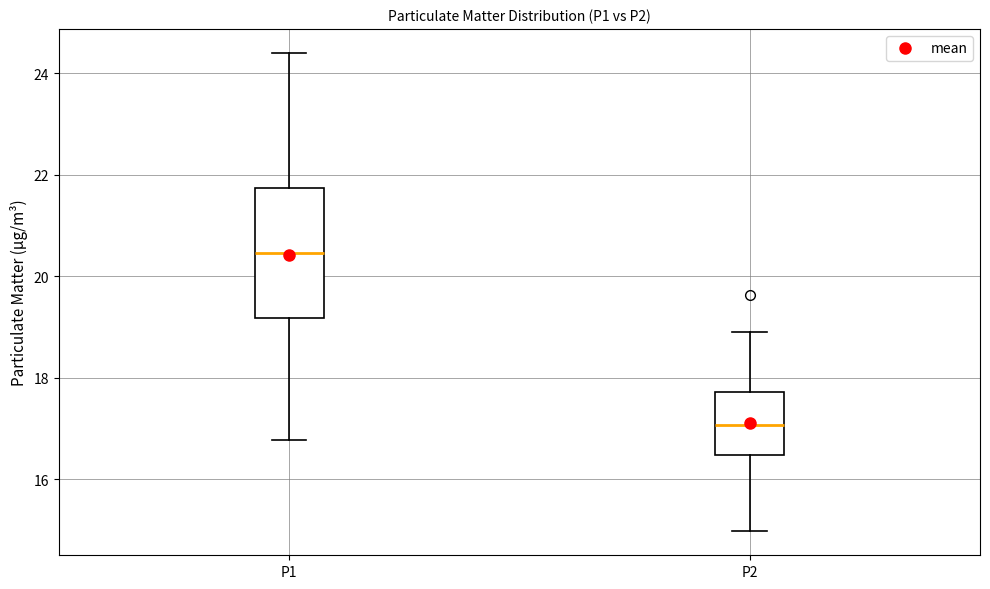

Reading left to right, read every box against the y-axis: the position of its median line, the range the box covers, and the ends of its whiskers. The values are not printed on the chart, so give them approximately, as read against the axis.

P1: median 20.4, box 19.2 to 21.8, whiskers 16.8 to 24.4
P2: median 17.0, box 16.4 to 17.8, whiskers 15.0 to 19.0